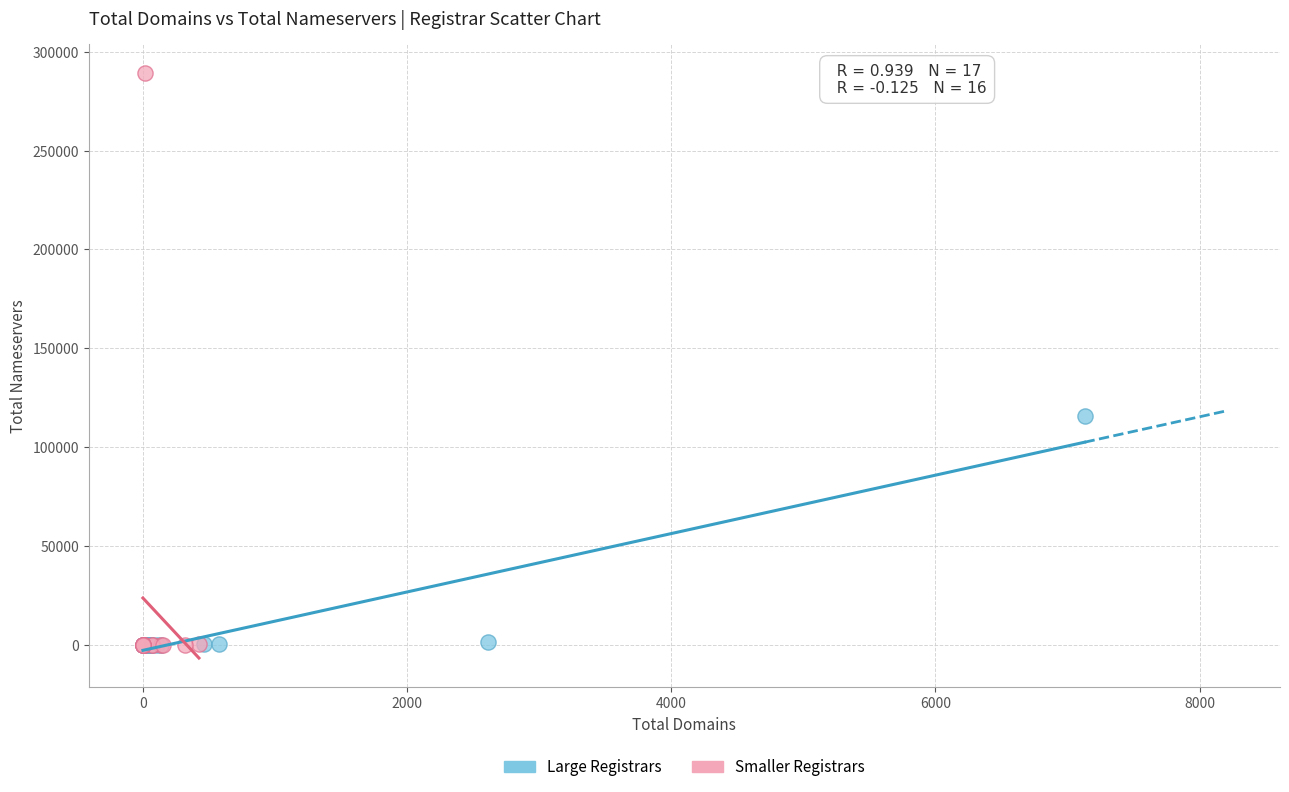

Which series reaches the maximum Y coordinate?

Smaller Registrars